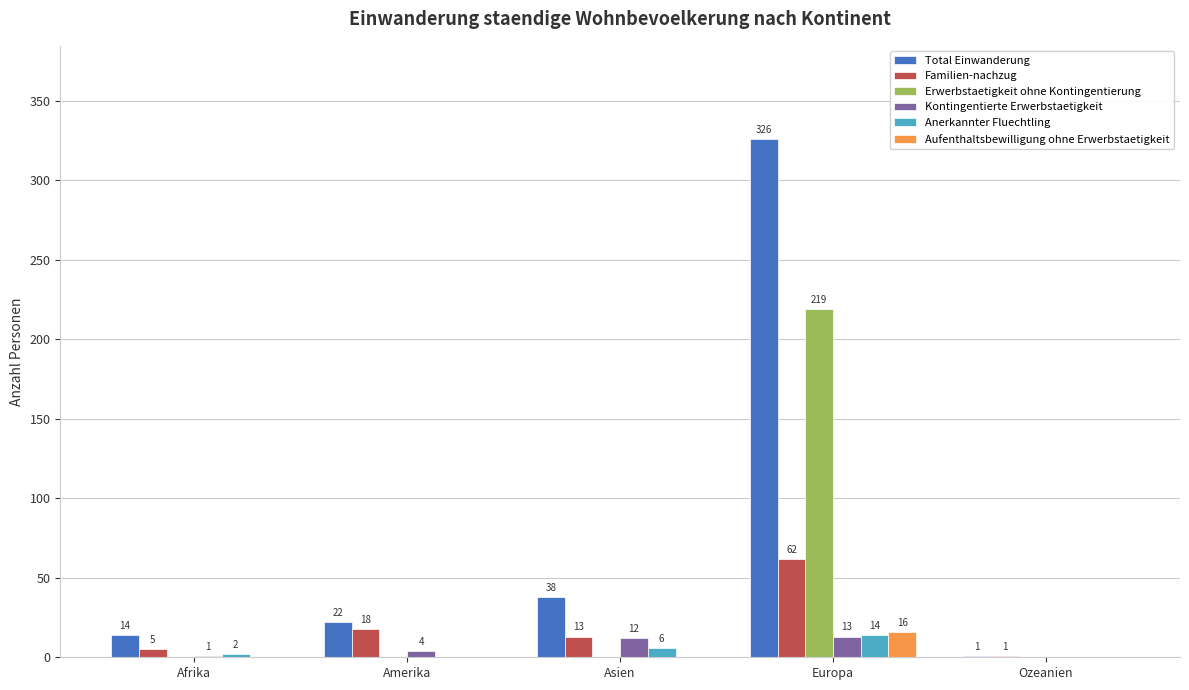

What is the approximate value of Total Einwanderung at Ozeanien?

1